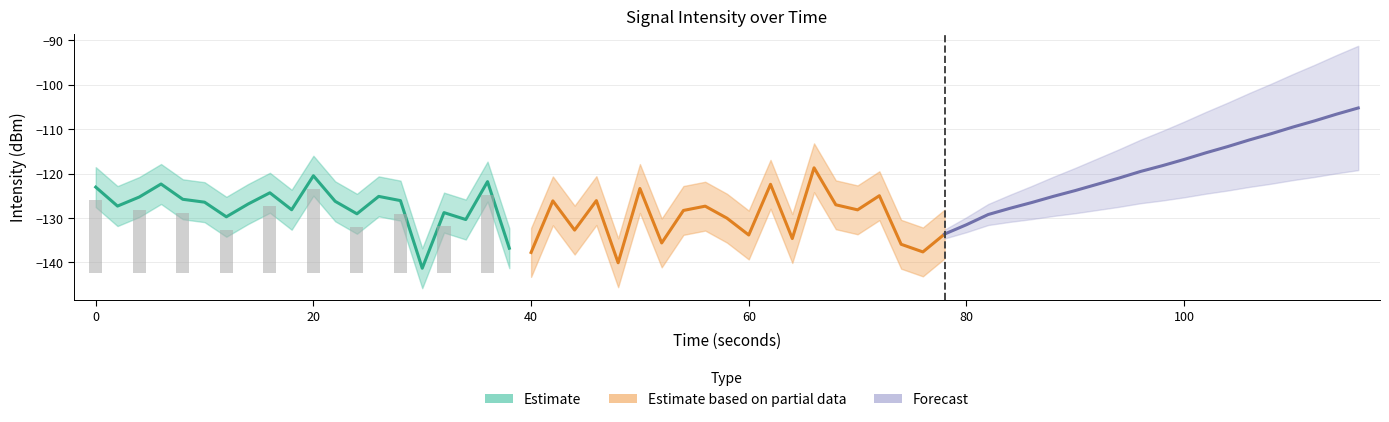

List the series in order of their overall mean, lowest first.

Estimate based on partial data, Estimate, Forecast